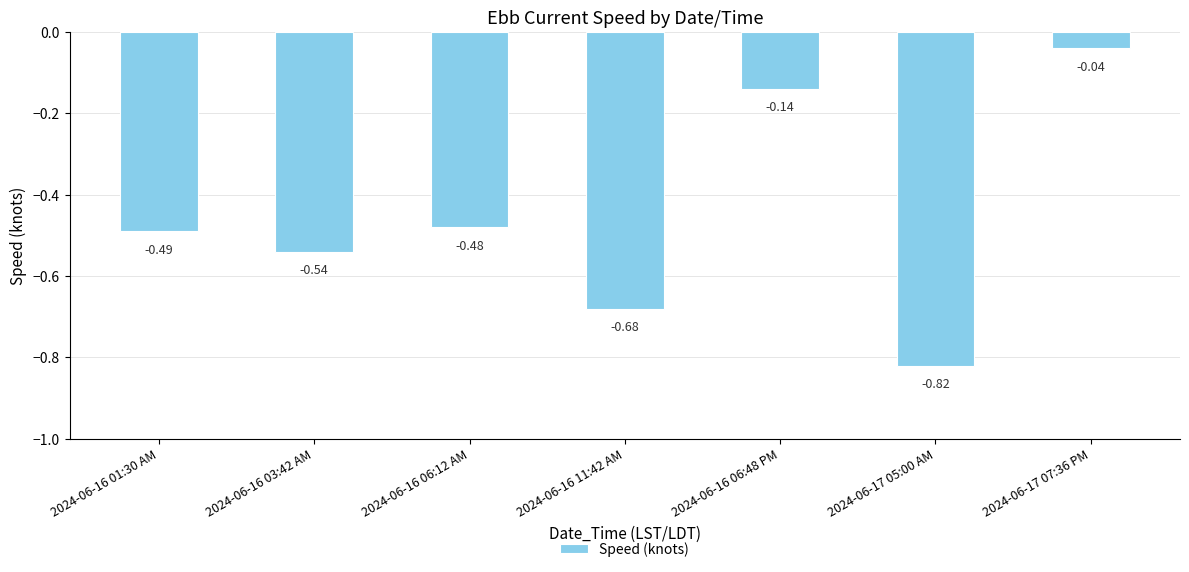

Are the bars horizontal?

No